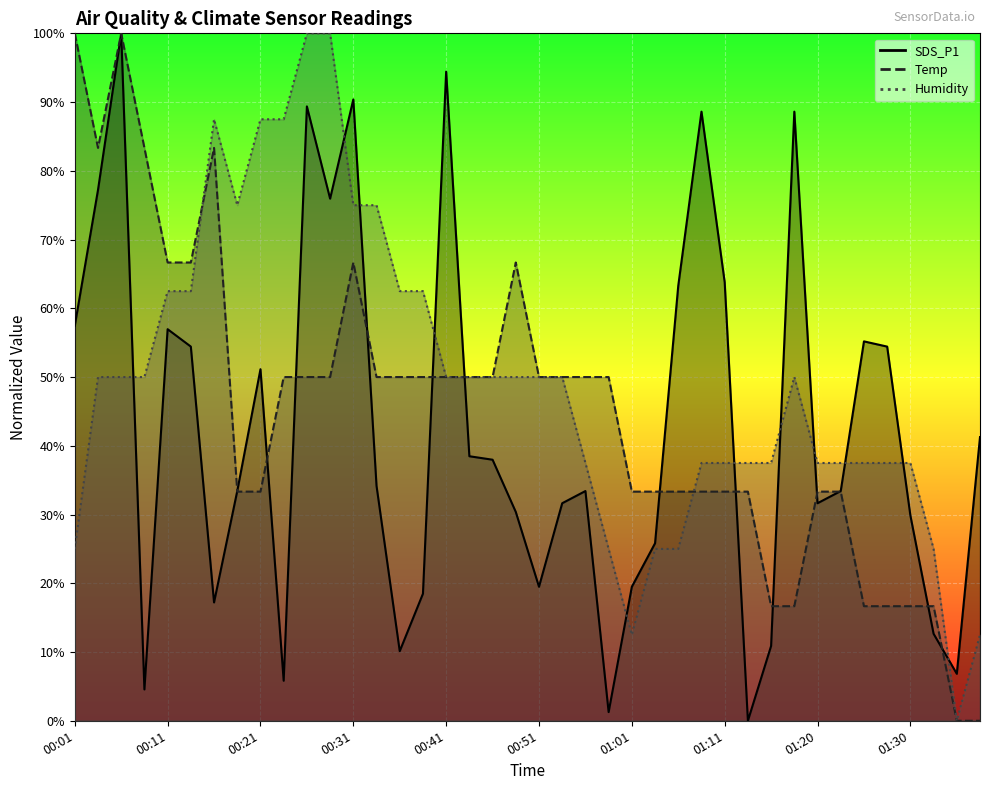

What position from the right is 01:06?

14